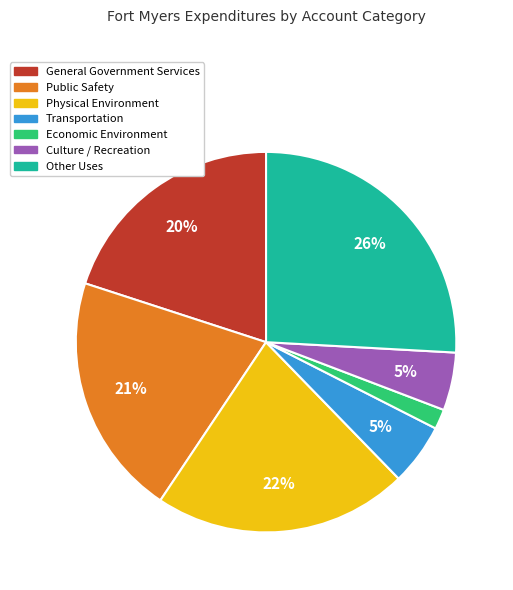

To the nearest percent, what portion does Public Safety represent?

21%